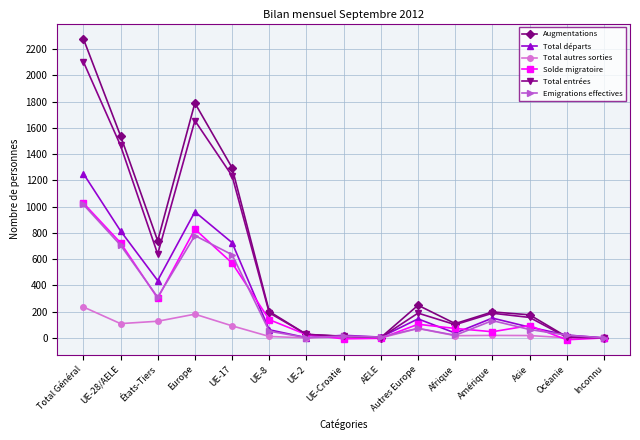

At how many categories does at least one series exceed 308?

5